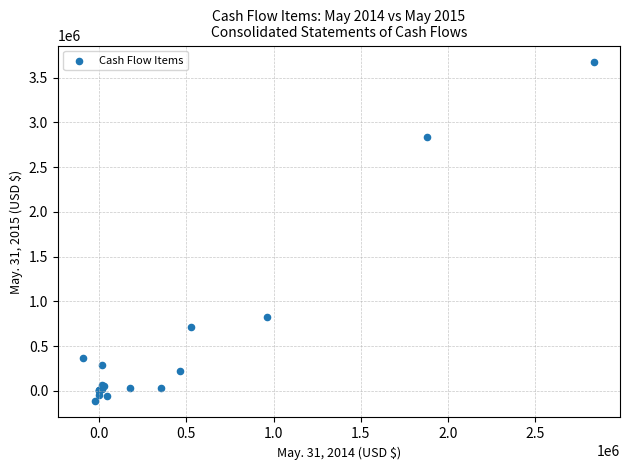

What Y value in the scatter plot is closest to 1780177?

827823